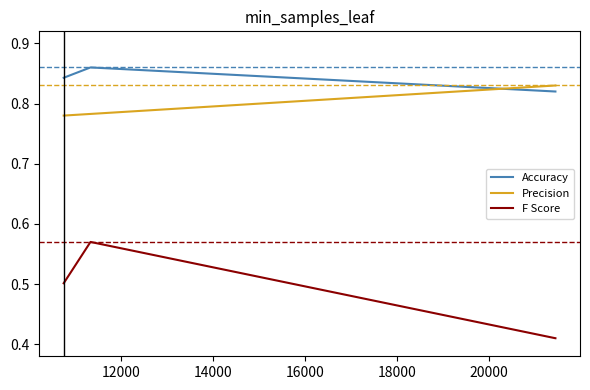

Does the chart have visible grid lines?

No